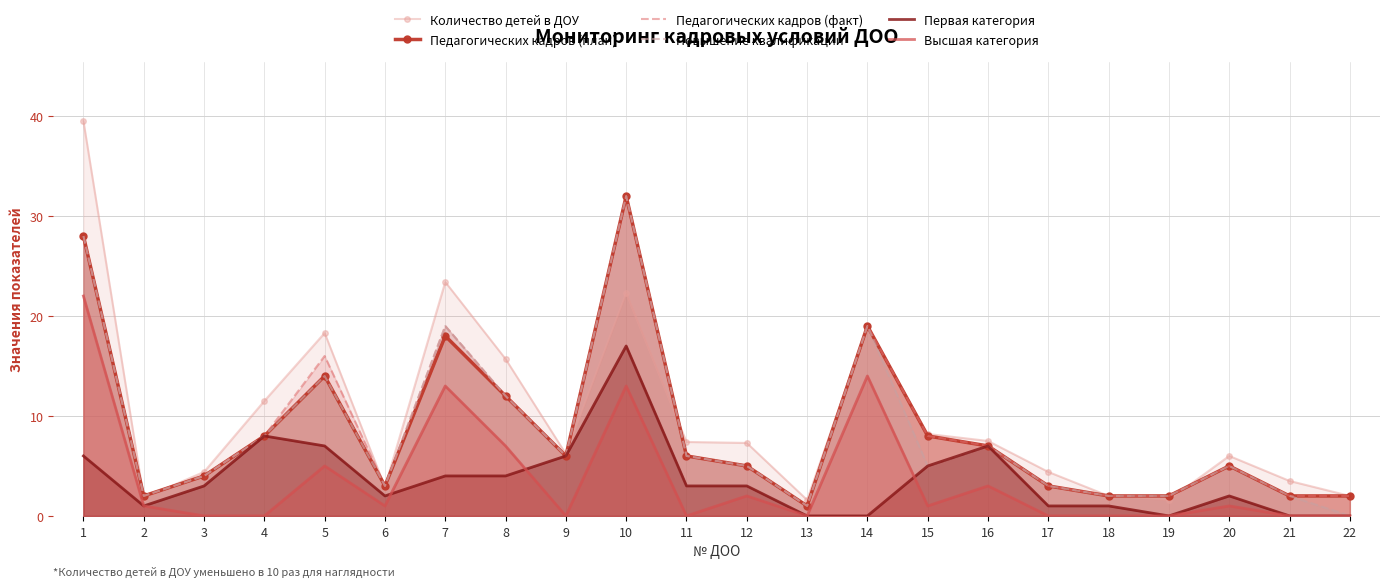

Where is Первая категория nearest to the value 8?

4